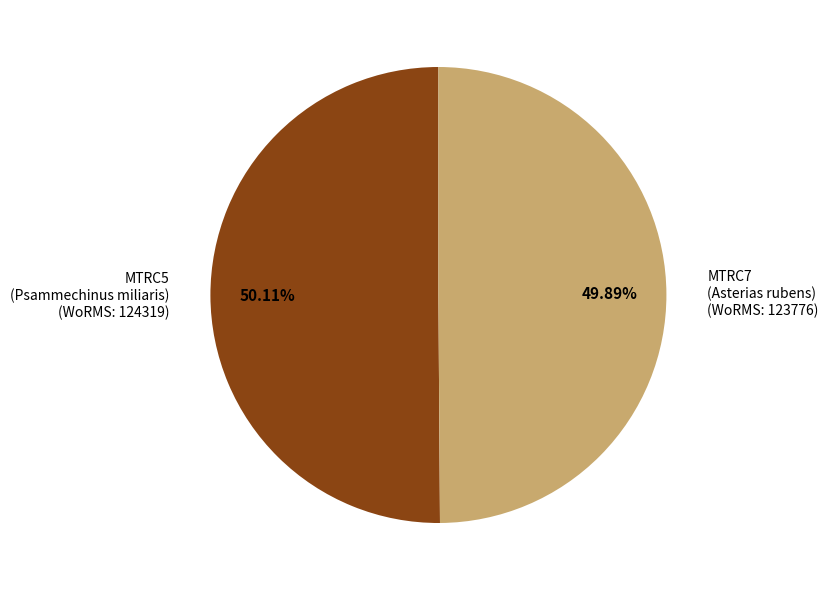

What is the ratio of the value at MTRC5 (Psammechinus miliaris) (WoRMS: 124319) to the value at MTRC7 (Asterias rubens) (WoRMS: 123776)?

1.0